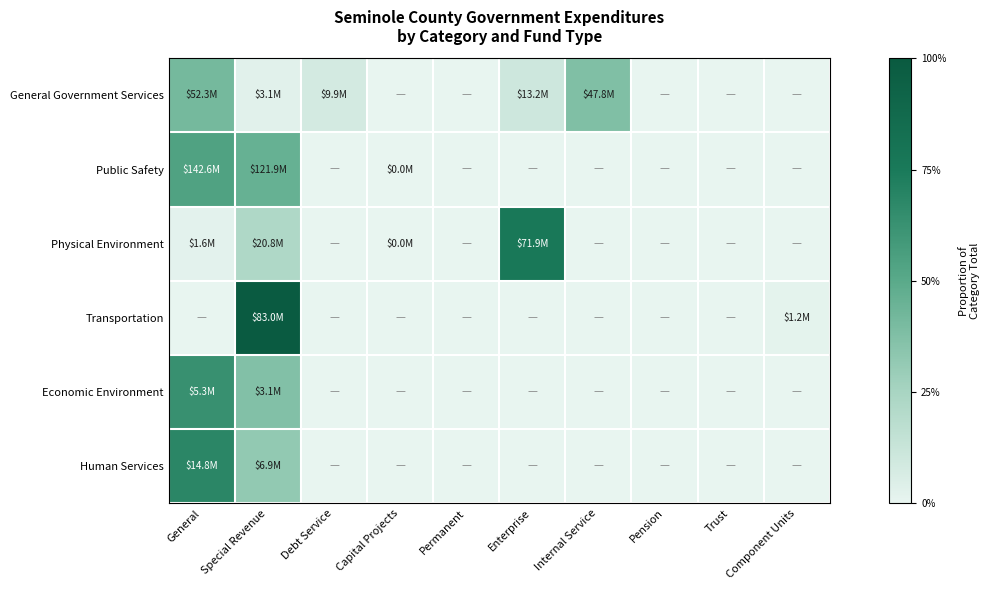

Between Trust and Enterprise, which is larger?

Enterprise